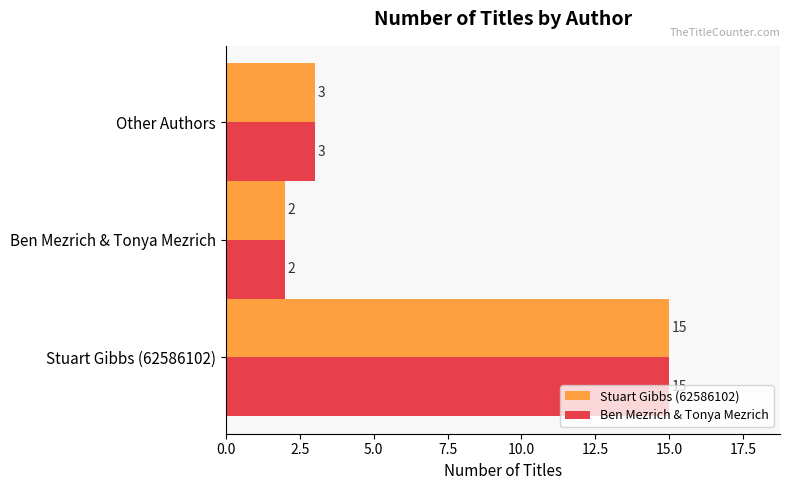

At how many categories does at least one series exceed 8?

1